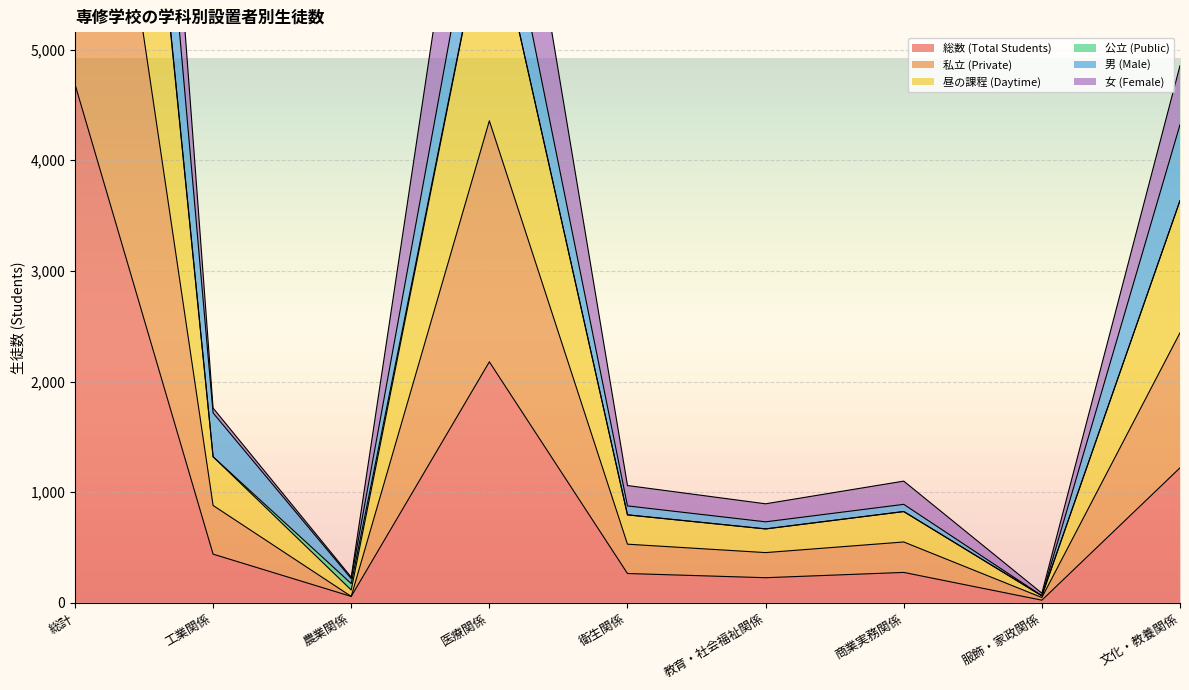

What is the label of the 1st point from the right?

文化・教養関係